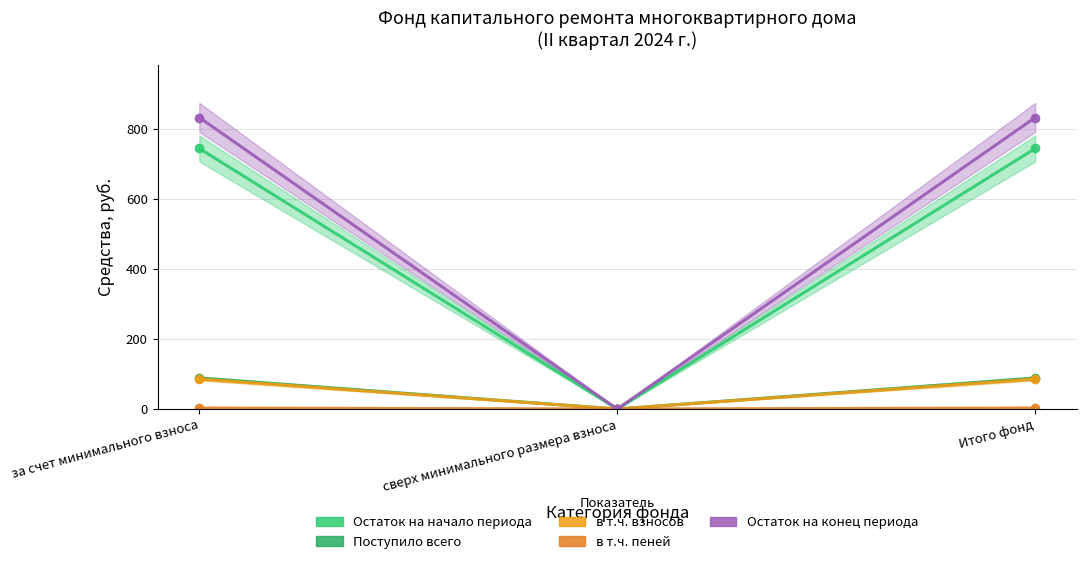

Rank the categories by в т.ч. пеней value from highest to lowest.

за счет минимального взноса, Итого фонд, сверх минимального размера взноса